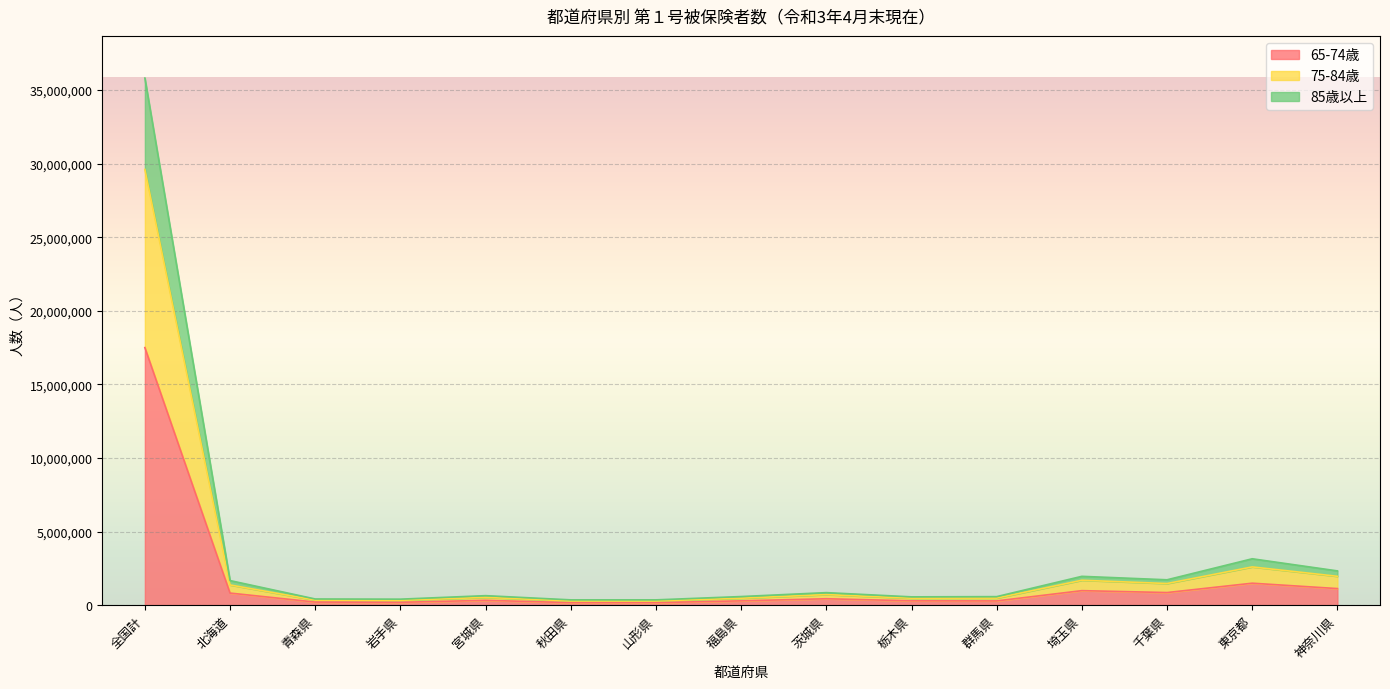

What are all the series names shown in the legend?

65-74歳, 75-84歳, 85歳以上